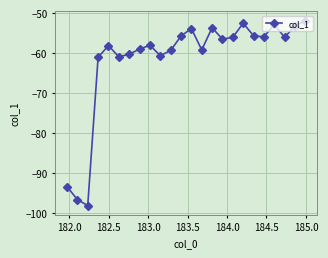

How many data points does each series have?

24